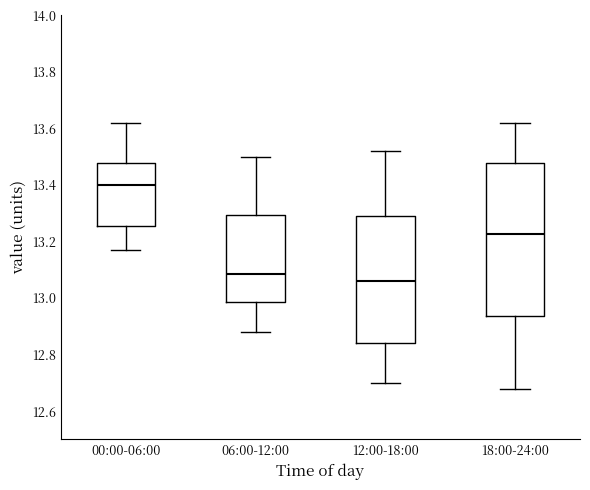

Which box's median line is the highest?

00:00-06:00